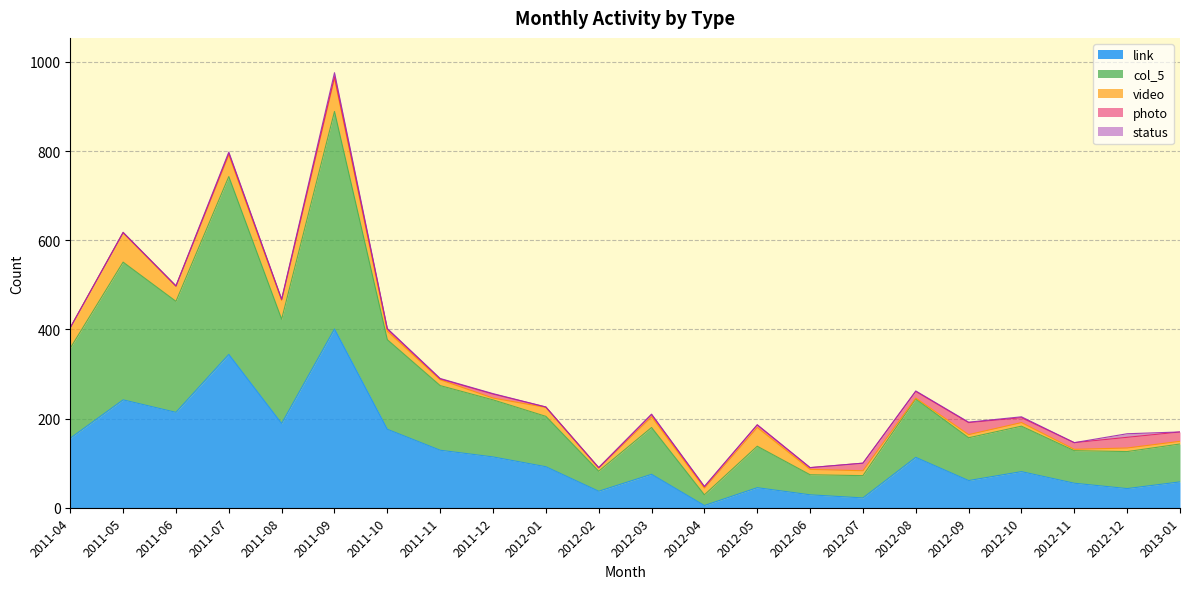

How many values in the video series are below 15?

11